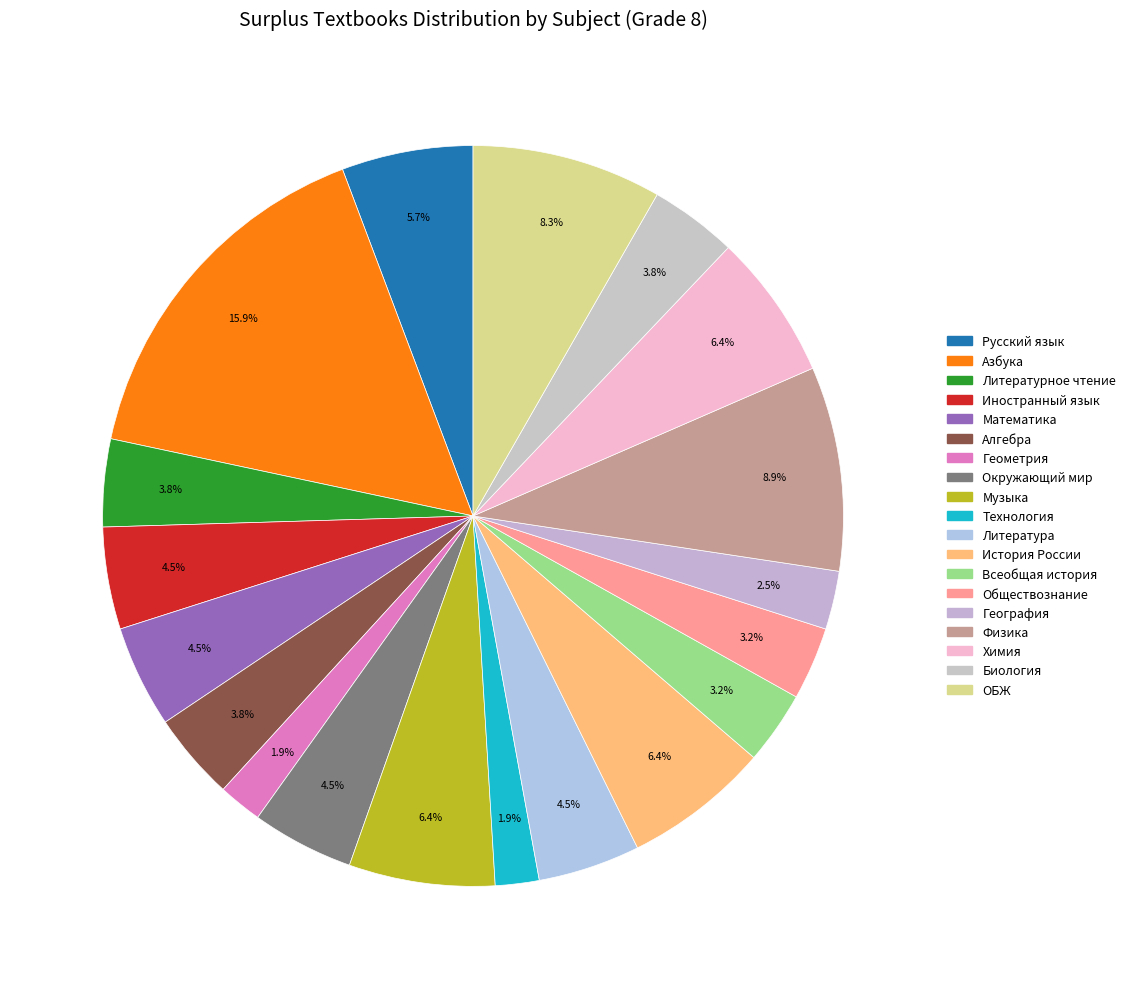

How many segments does this pie chart have?

19